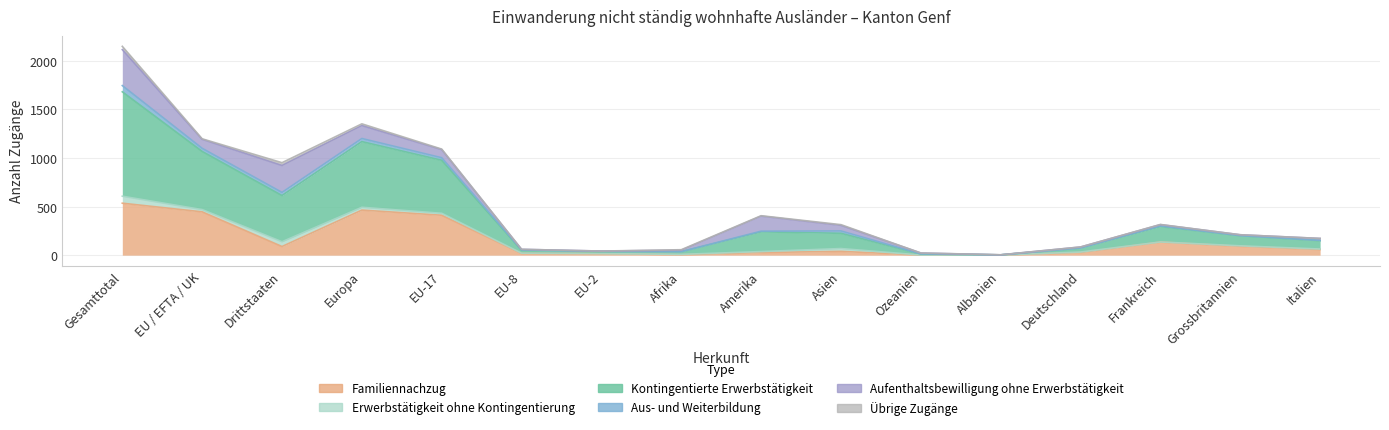

How many interior local peaks does the Kontingentierte Erwerbstätigkeit series have?

3